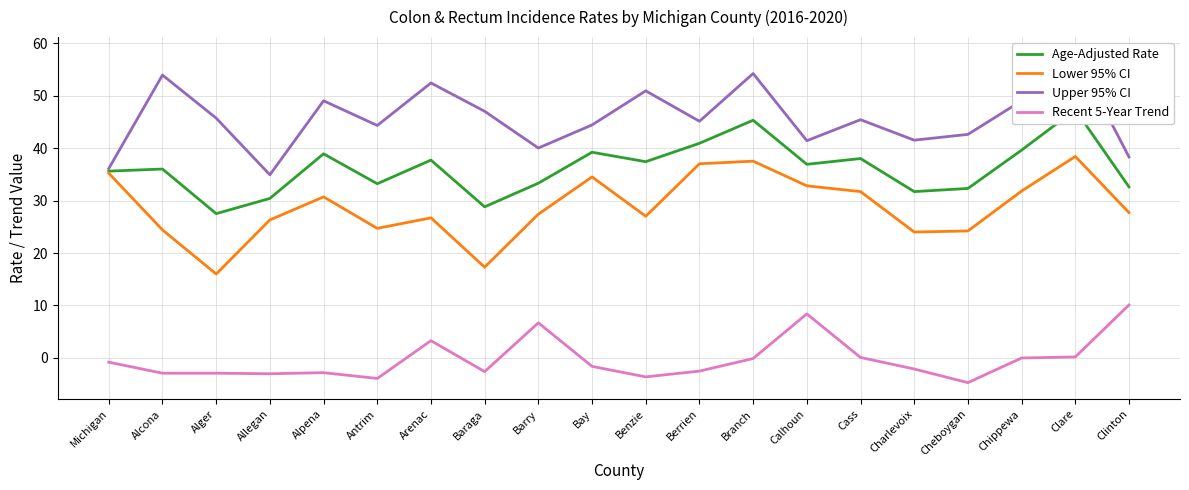

True or false: Upper 95% CI and Recent 5-Year Trend intersect in this chart.

False